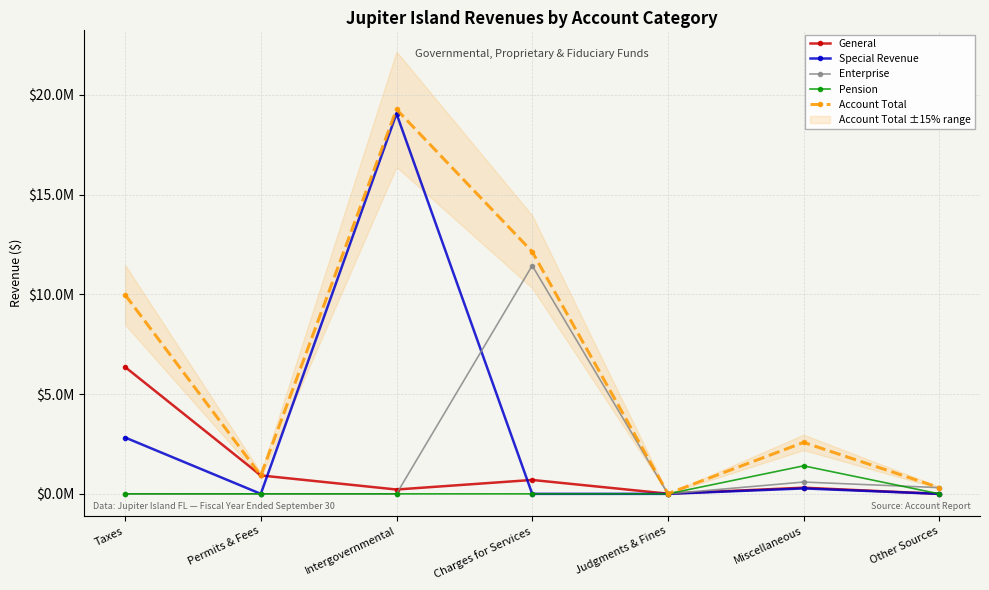

What is the maximum value for General?

6359794